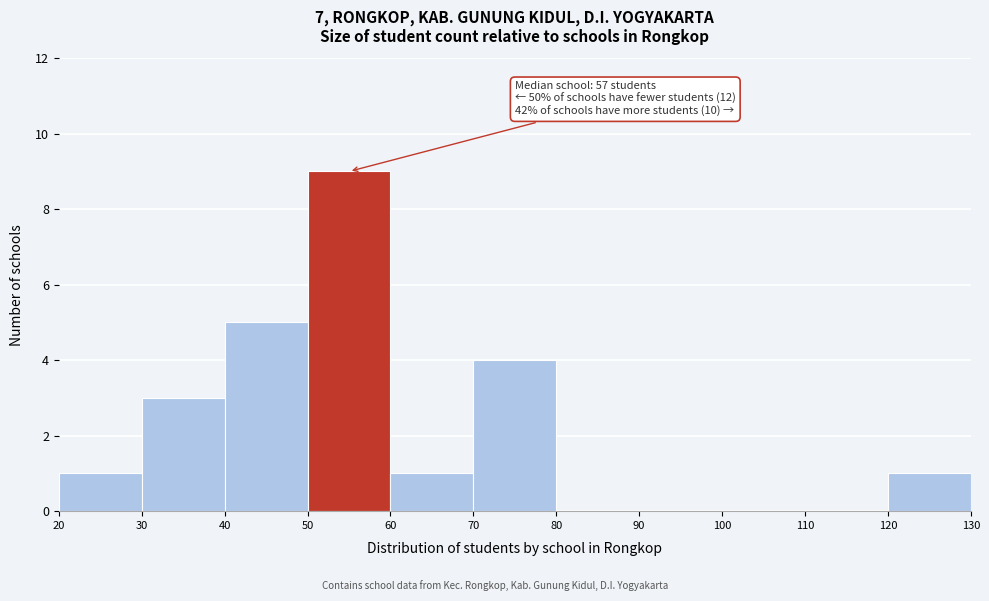

Which range on the x-axis has the tallest bar?

50 to 60